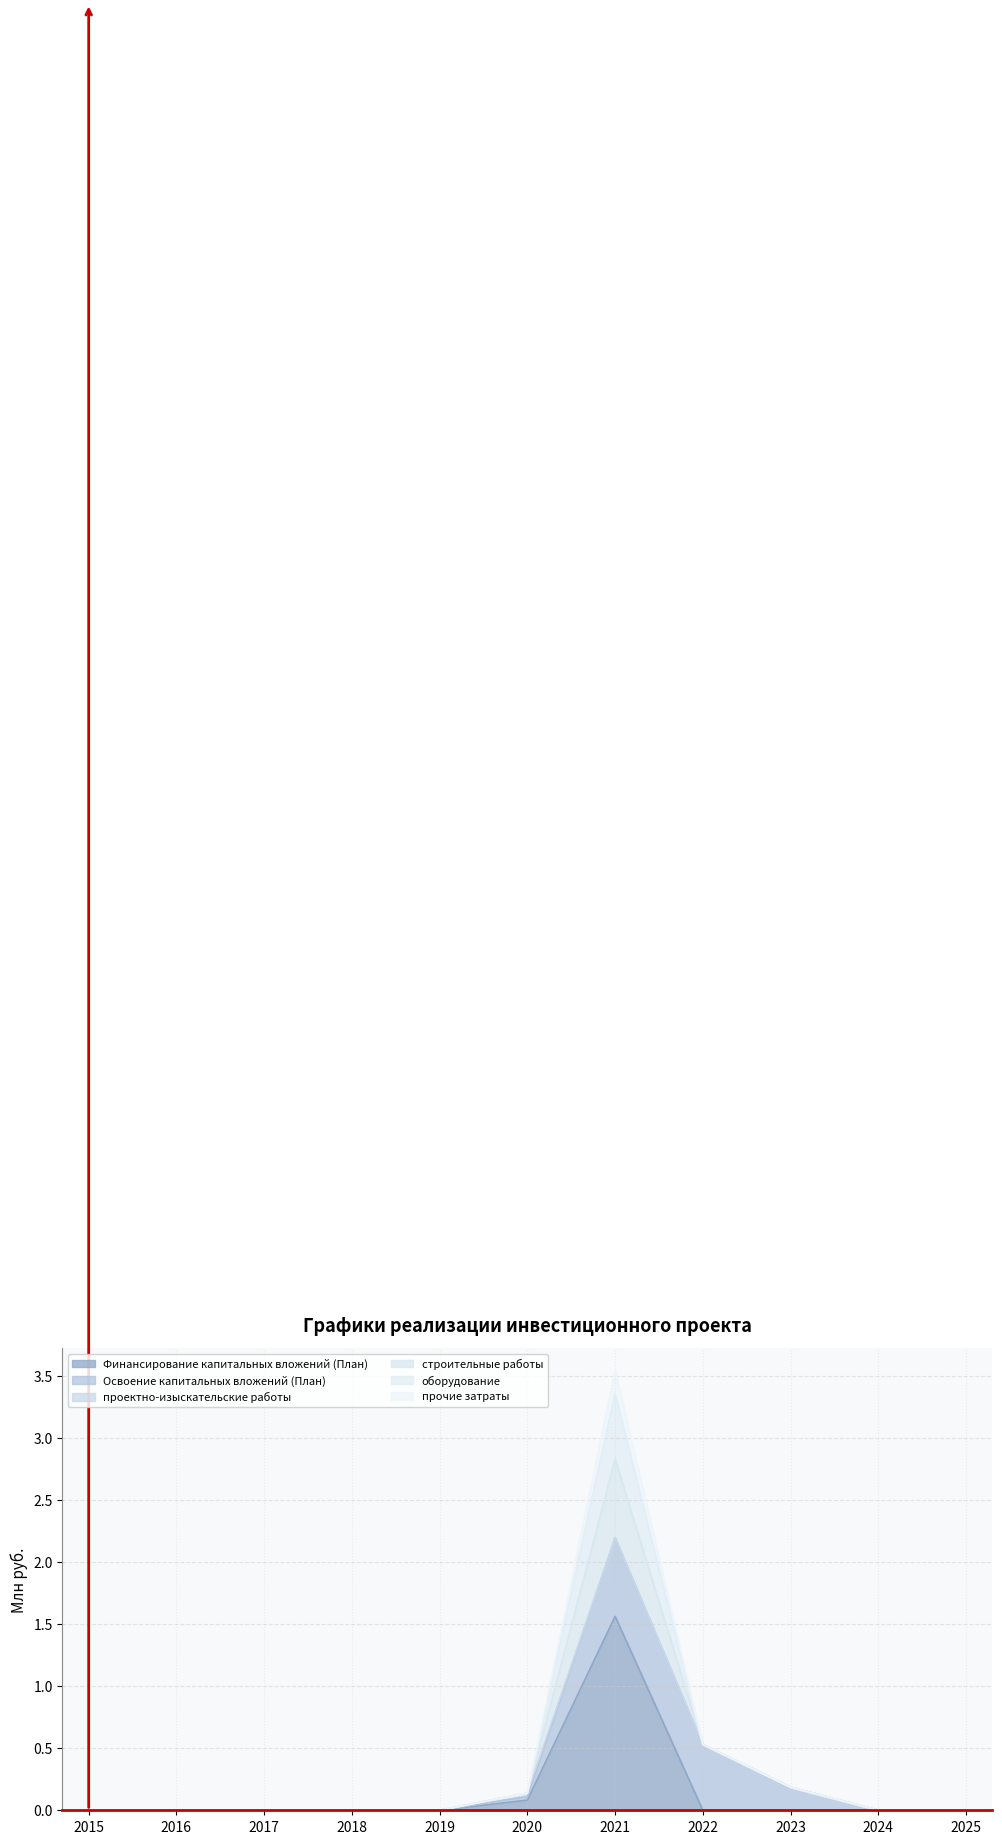

List the labels in order of Финансирование капитальных вложений (План) value, smallest first.

2015, 2016, 2017, 2018, 2019, 2022, 2023, 2024, 2025, 2020, 2021